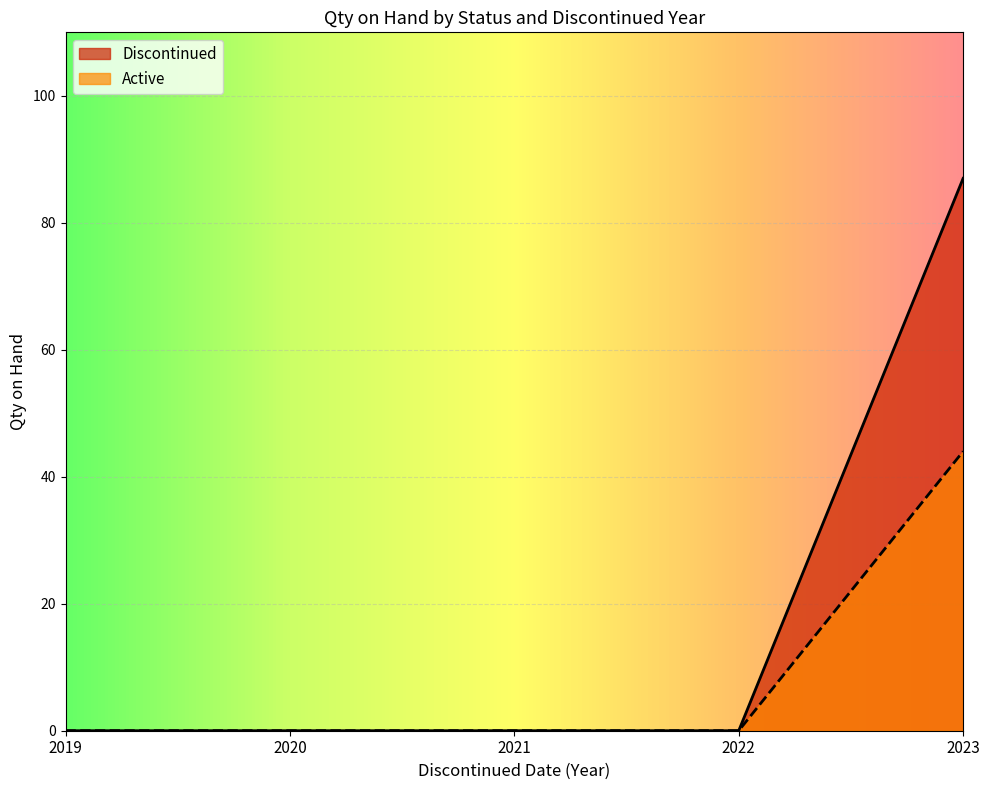

List the series in order of their peak value, highest first.

Discontinued, Active